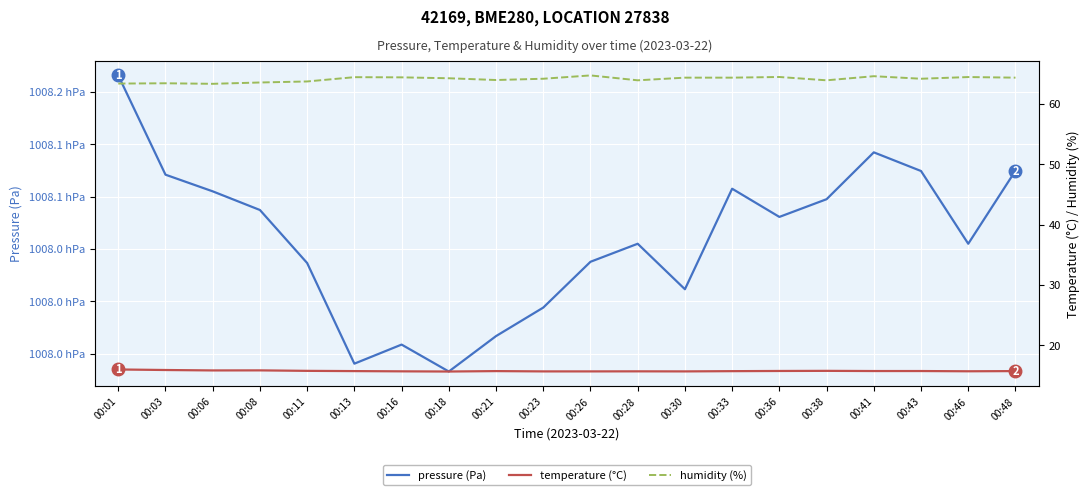

The value of temperature (°C) at 00:41 is 15.8. True or false?

True